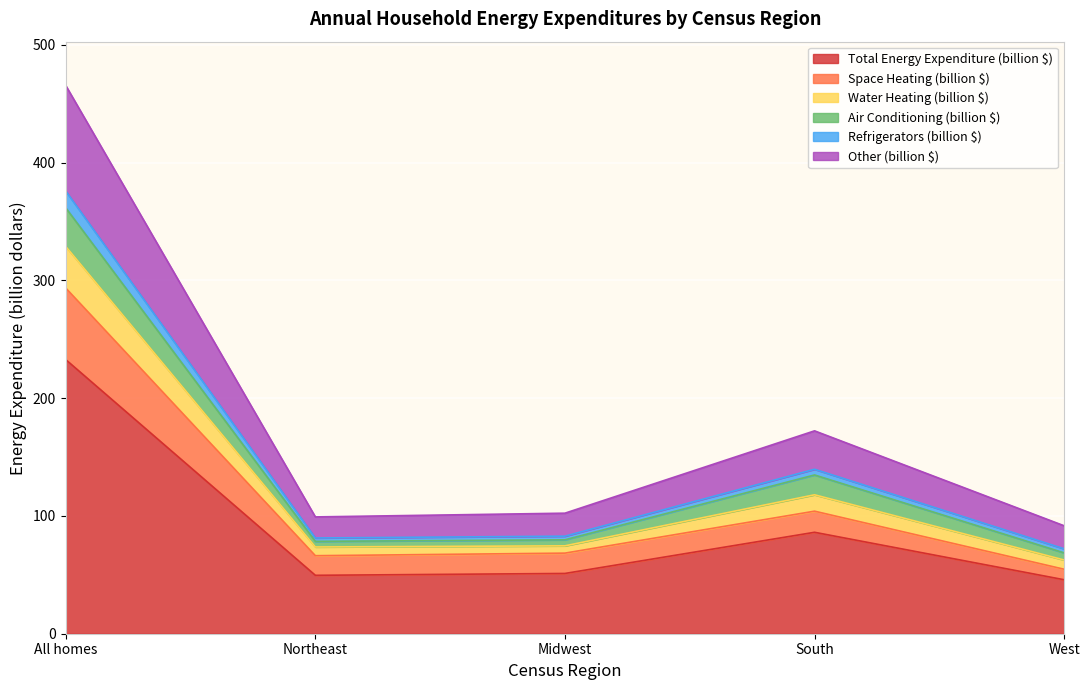

What is the lowest value of the Total Energy Expenditure (billion $) series?

45.8